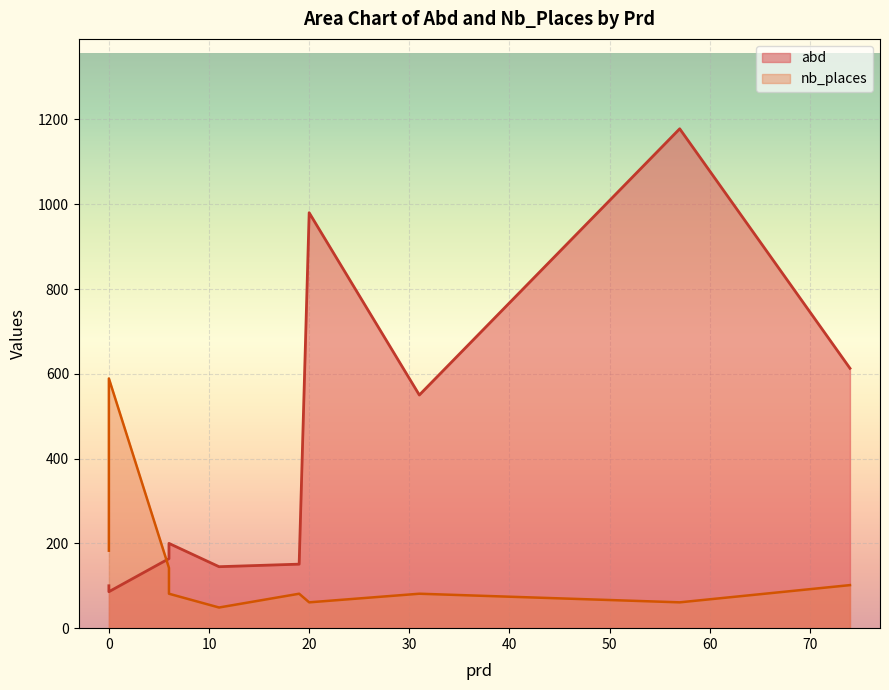

Which series changed the most between 0 and 31?

abd